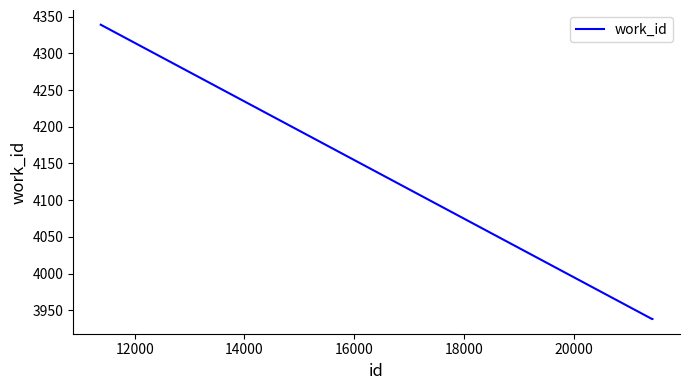

Count the values in the range 3938 to 4339.

4